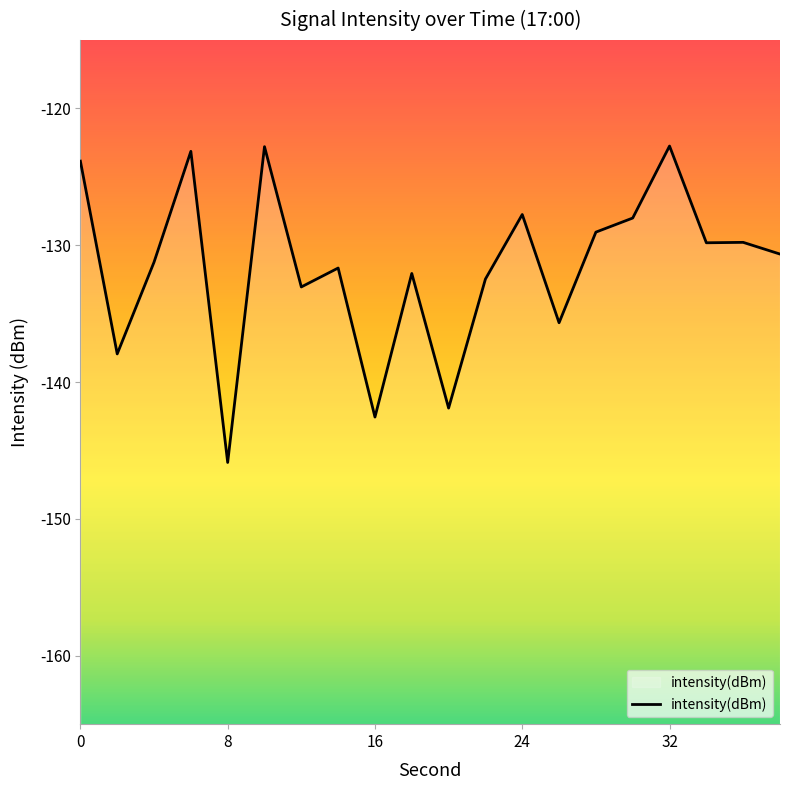

Which has a higher value, 12 or 8?

12